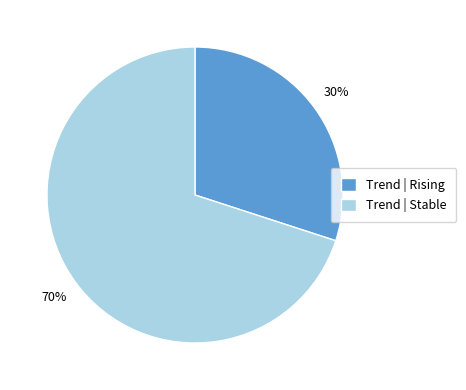

What is the smallest slice in the pie chart?

Trend | Rising